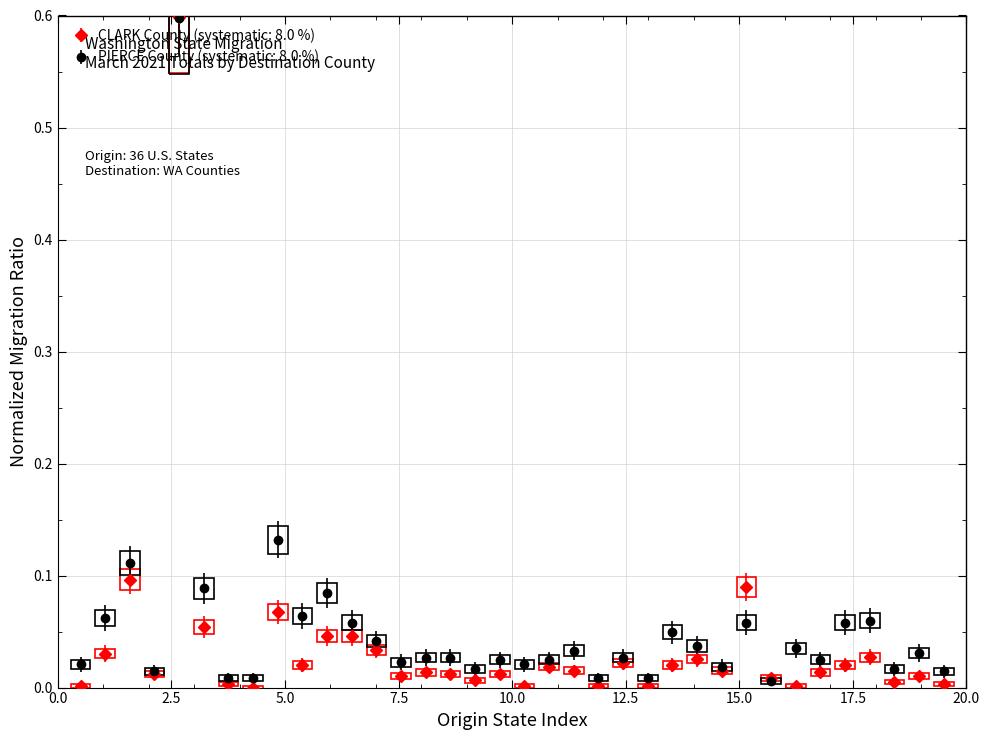

What are all the series names shown in the legend?

CLARK County (systematic: 8.0 %), PIERCE County (systematic: 8.0 %)